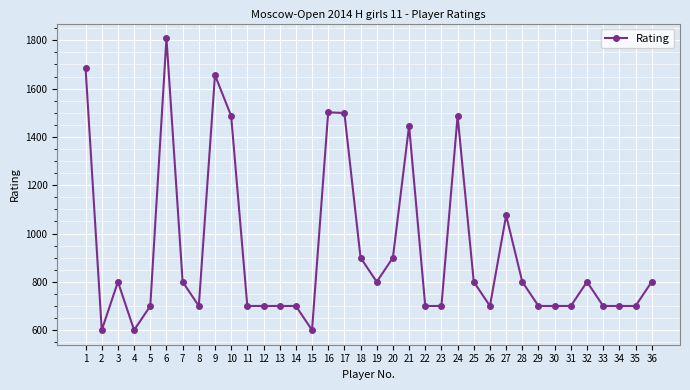

What is the sum of all values?

33345